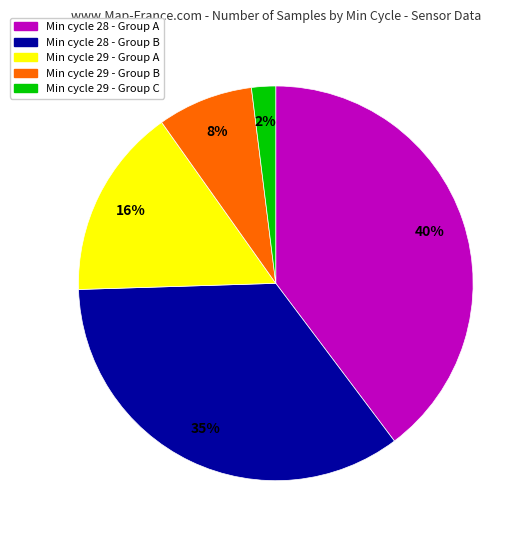

How many segments does this pie chart have?

5